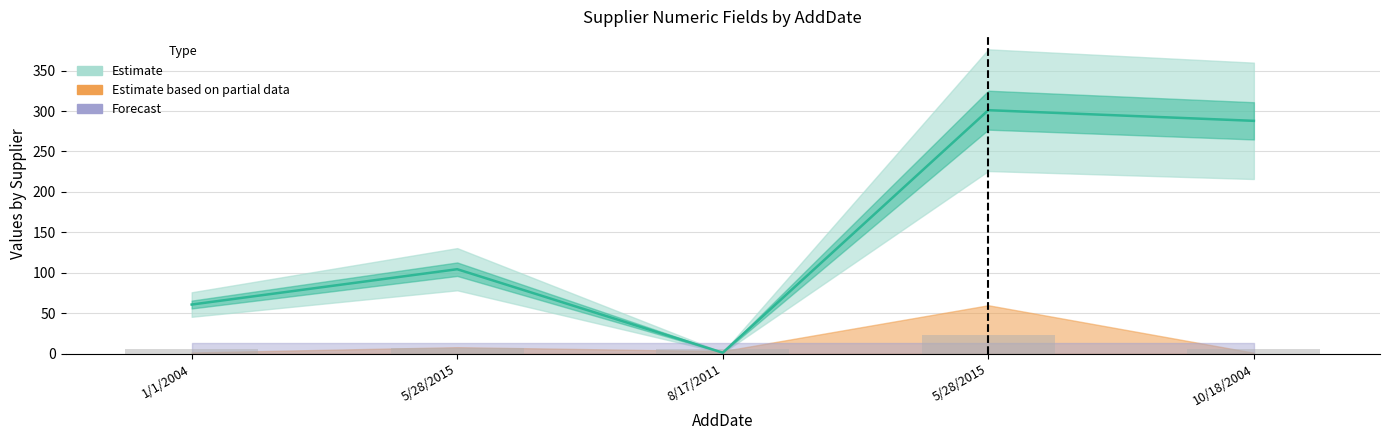

What is the approximate value of Observed (bars) at 1/1/2004?

5.4